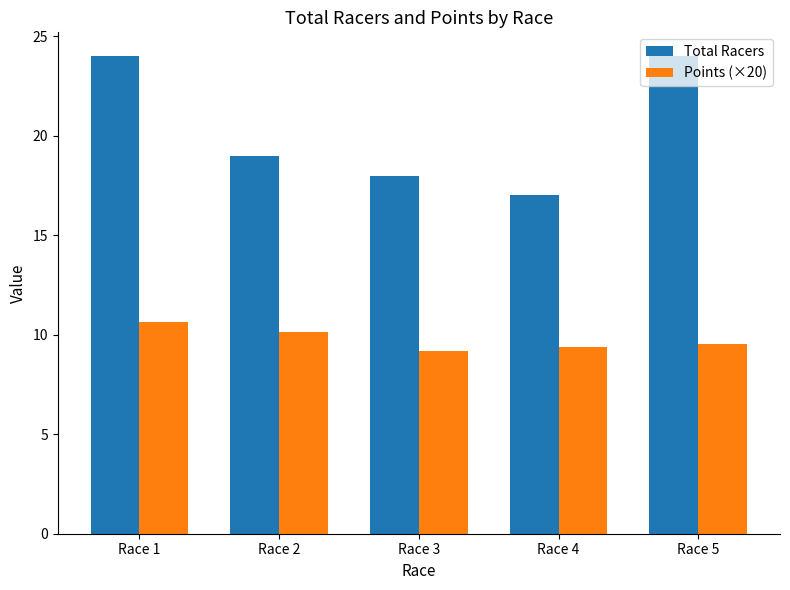

How many groups of bars are there?

5